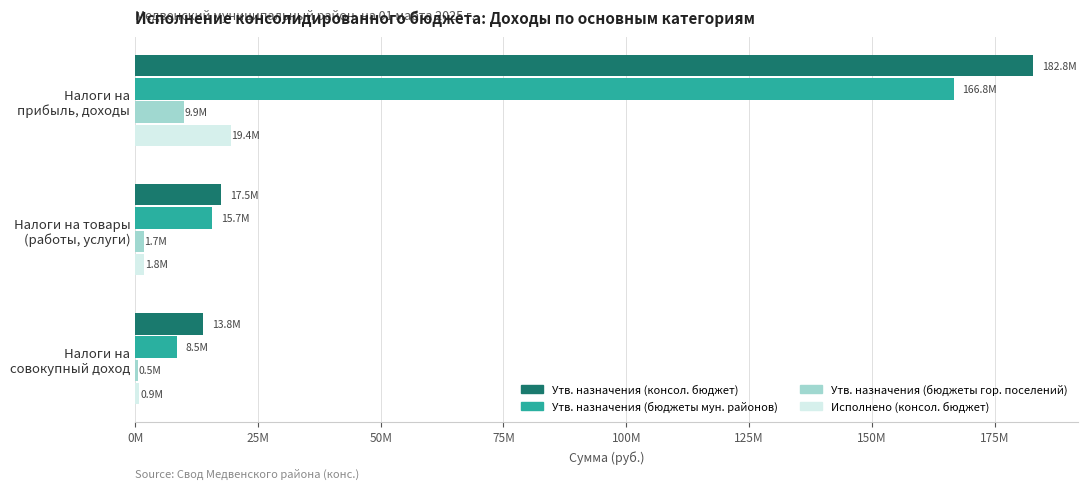

At how many categories does at least one series exceed 131559603?

1